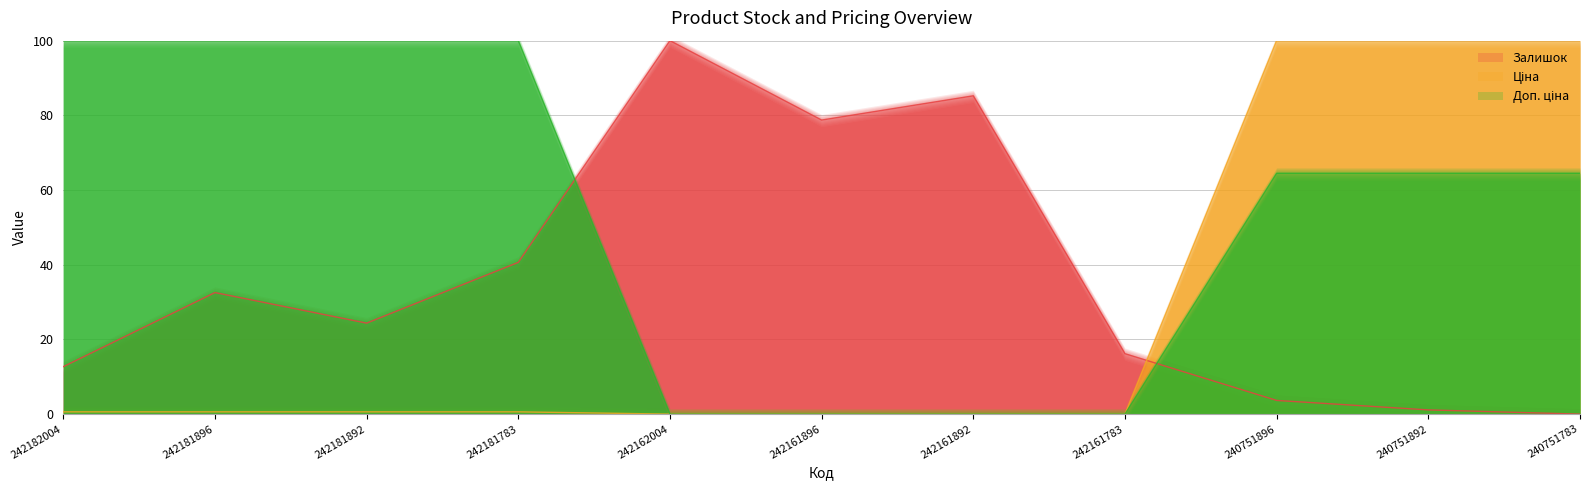

What is the average value of the Ціна series?

27.5